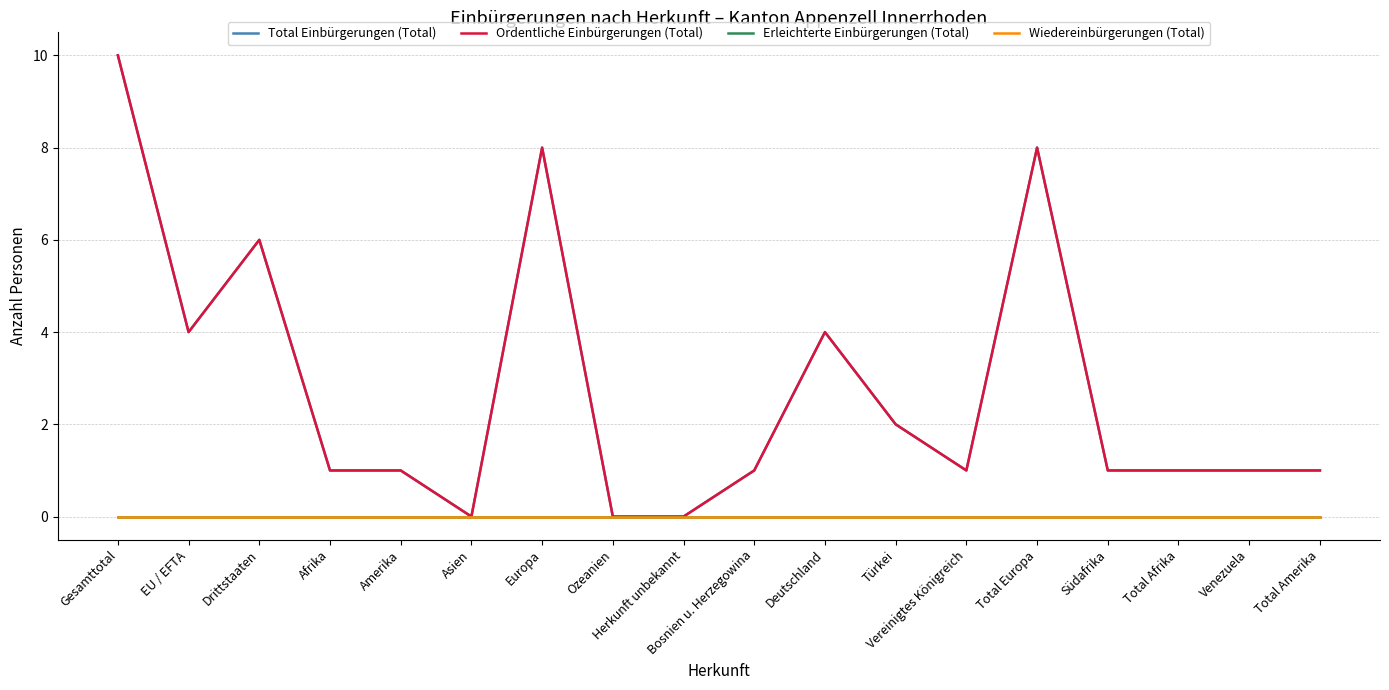

Does the chart have visible grid lines?

Yes